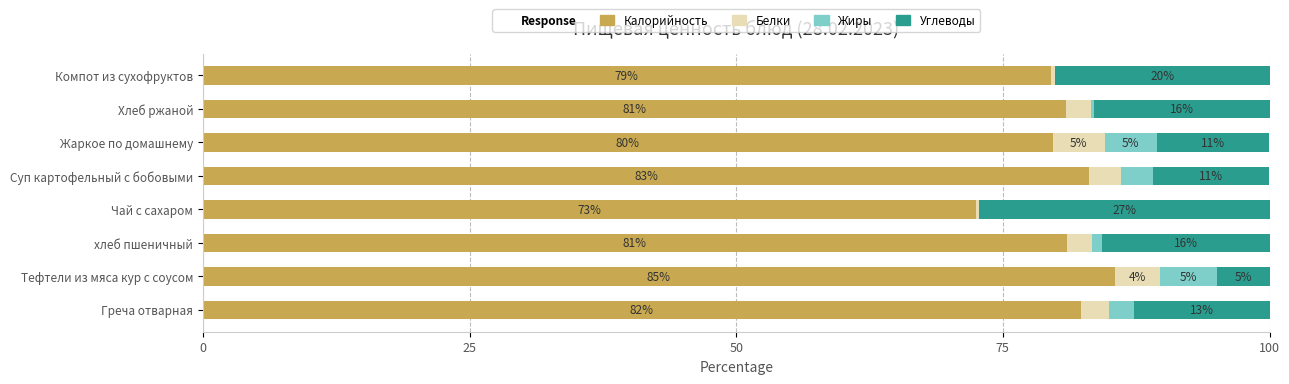

What is the total value across all series at Суп картофельный с бобовыми?

100.0